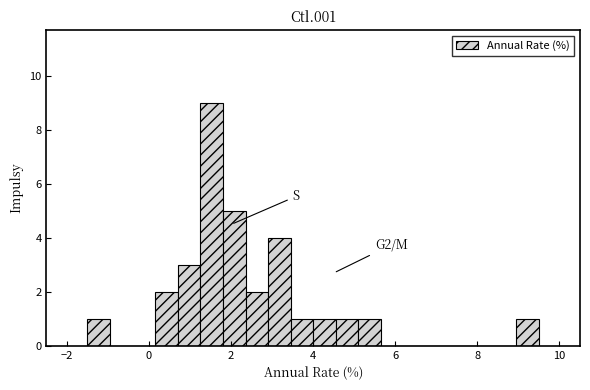

Read against the x-axis, roughly where is the centre of the tallest bar?

1.6